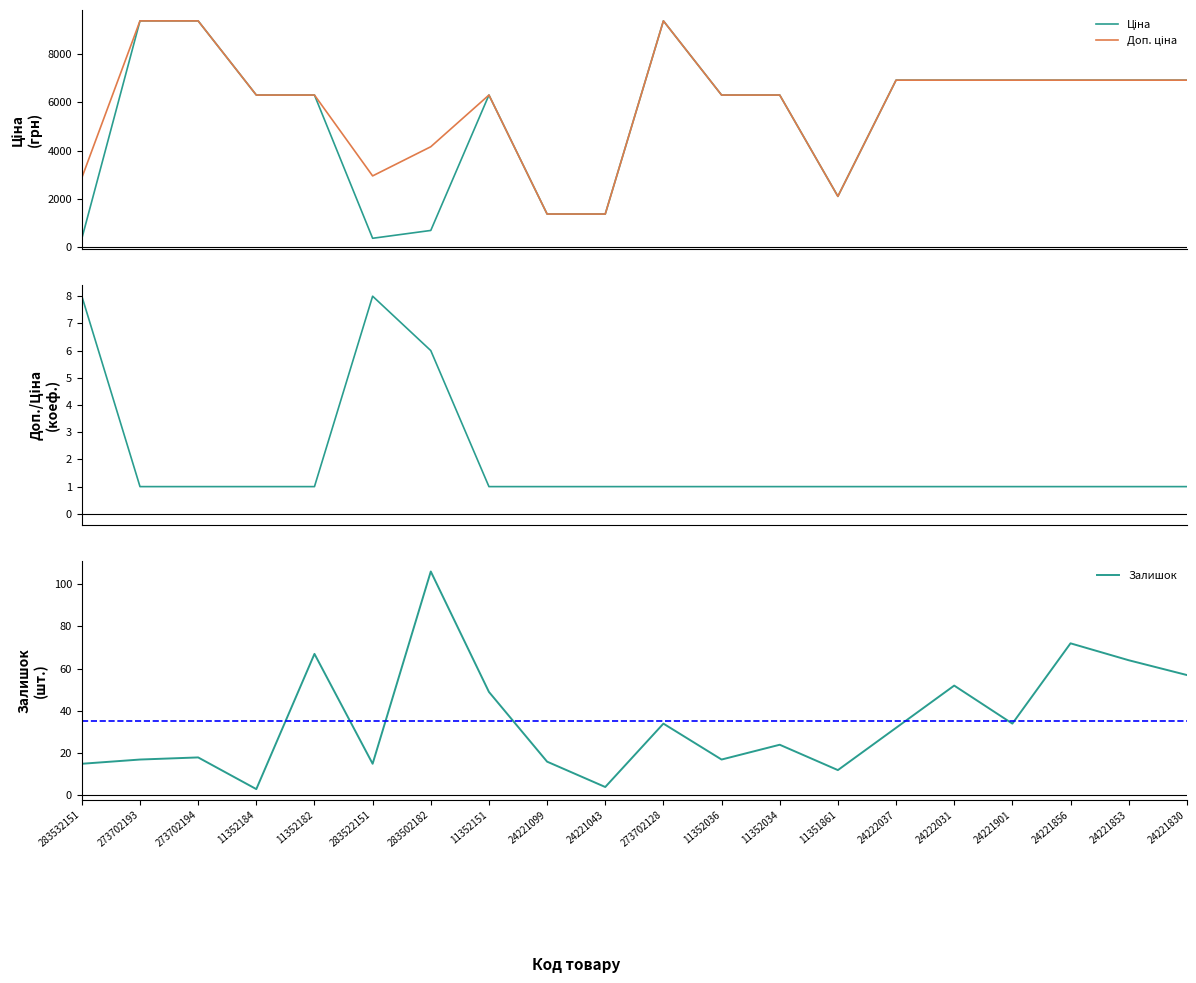

Reading left to right, list all the values displayed in this chart.

Ціна: 359.9	9384.0	9384.0	6308.8	6308.8	369.5	694.3	6308.8	1375.4	1375.4	9384.0	6308.8	6308.8	2108.4	6925.7	6925.7	6925.7	6925.7	6925.7	6925.7
Доп. ціна: 2878.8	9384.0	9384.0	6308.8	6308.8	2955.8	4165.6	6308.8	1375.0	1375.0	9384.0	6308.8	6308.8	2108.0	6925.7	6925.7	6925.7	6925.7	6925.7	6925.7
Доп./Ціна: 8.0	1.0	1.0	1.0	1.0	8.0	6.0	1.0	1.0	1.0	1.0	1.0	1.0	1.0	1.0	1.0	1.0	1.0	1.0	1.0
Залишок: 15.0	17.0	18.0	3.0	67.0	15.0	106.0	49.0	16.0	4.0	34.0	17.0	24.0	12.0	32.0	52.0	34.0	72.0	64.0	57.0